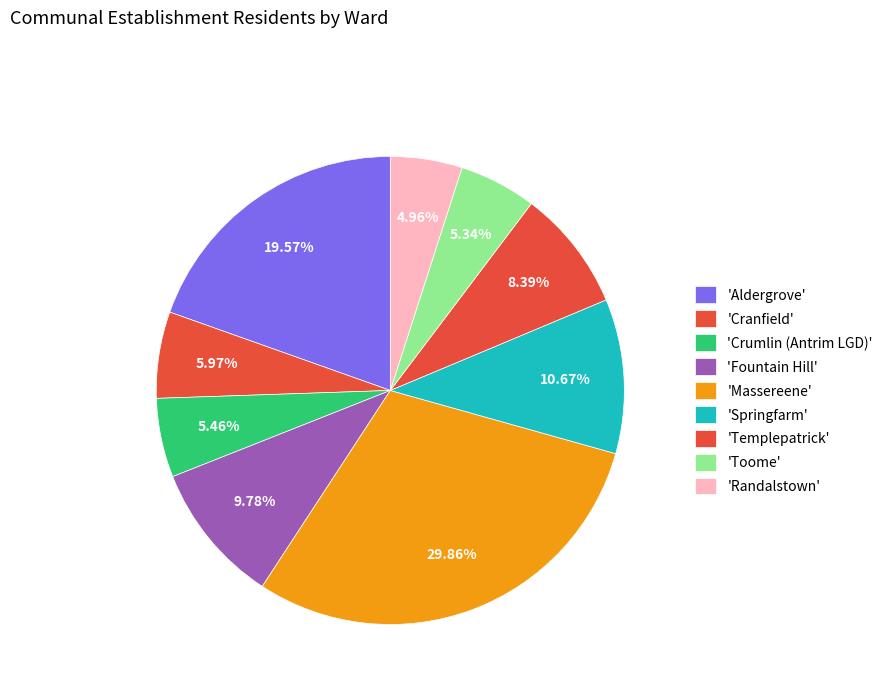

Which category has the smallest portion of the pie?

Randalstown